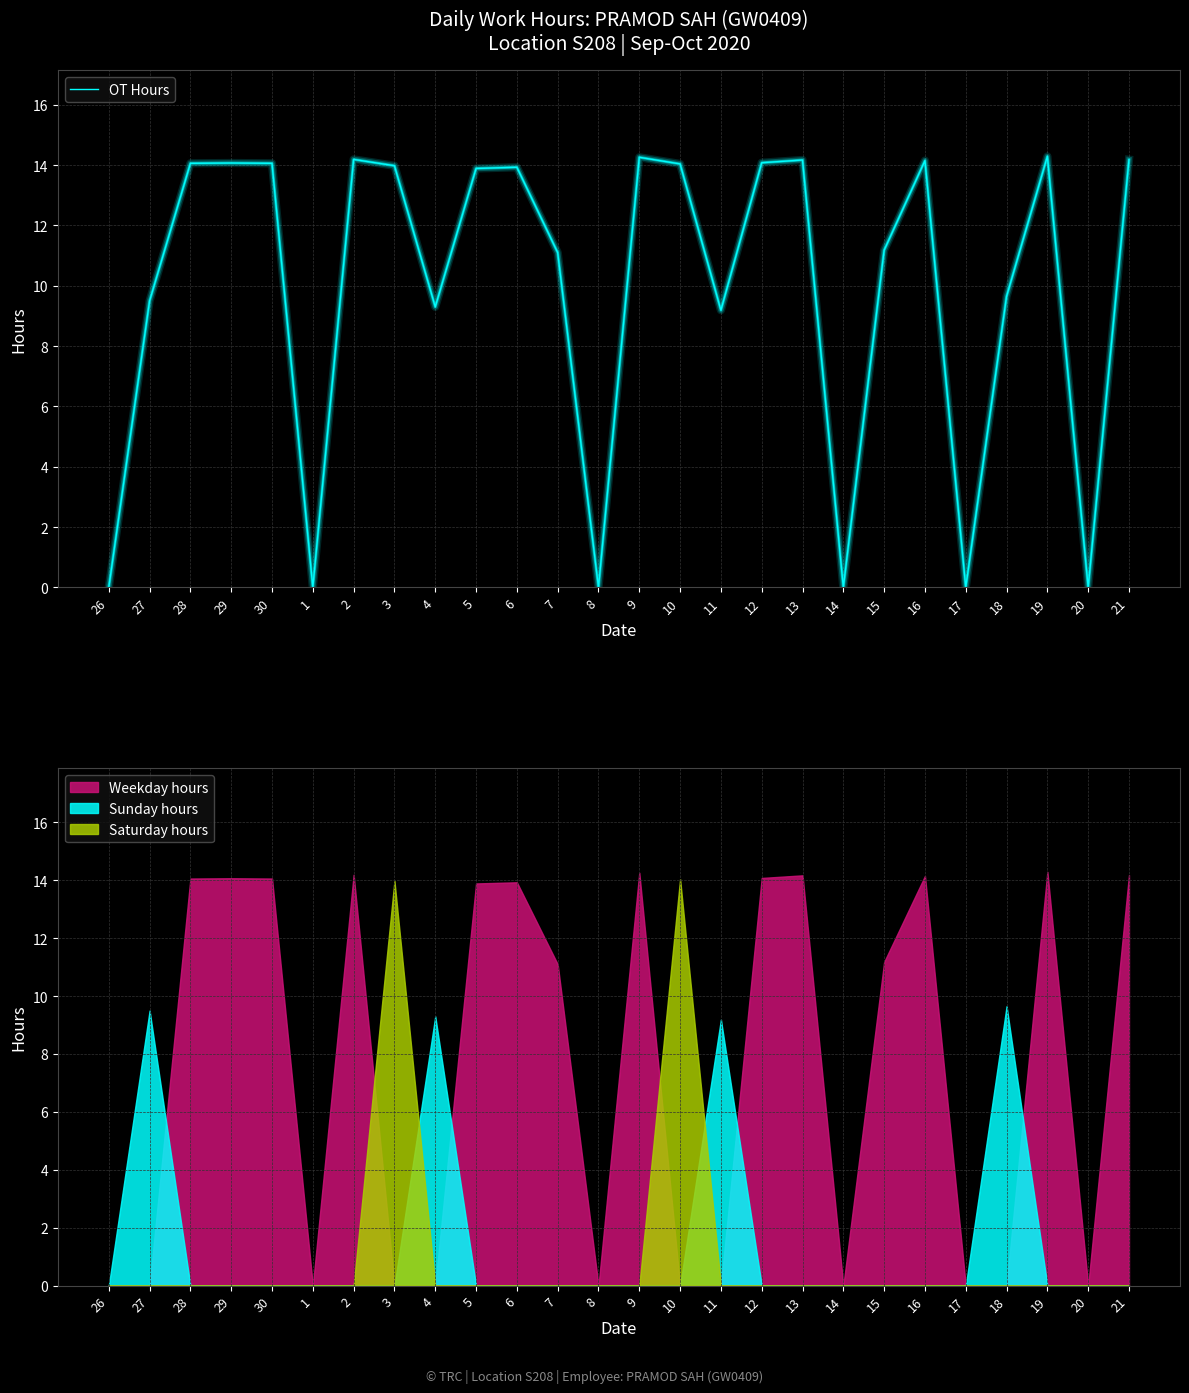

What is the greatest value displayed?

14.3